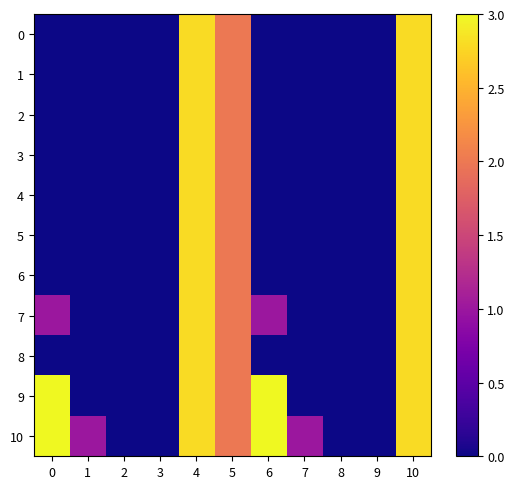

At which category is the sum across all series the highest?

4